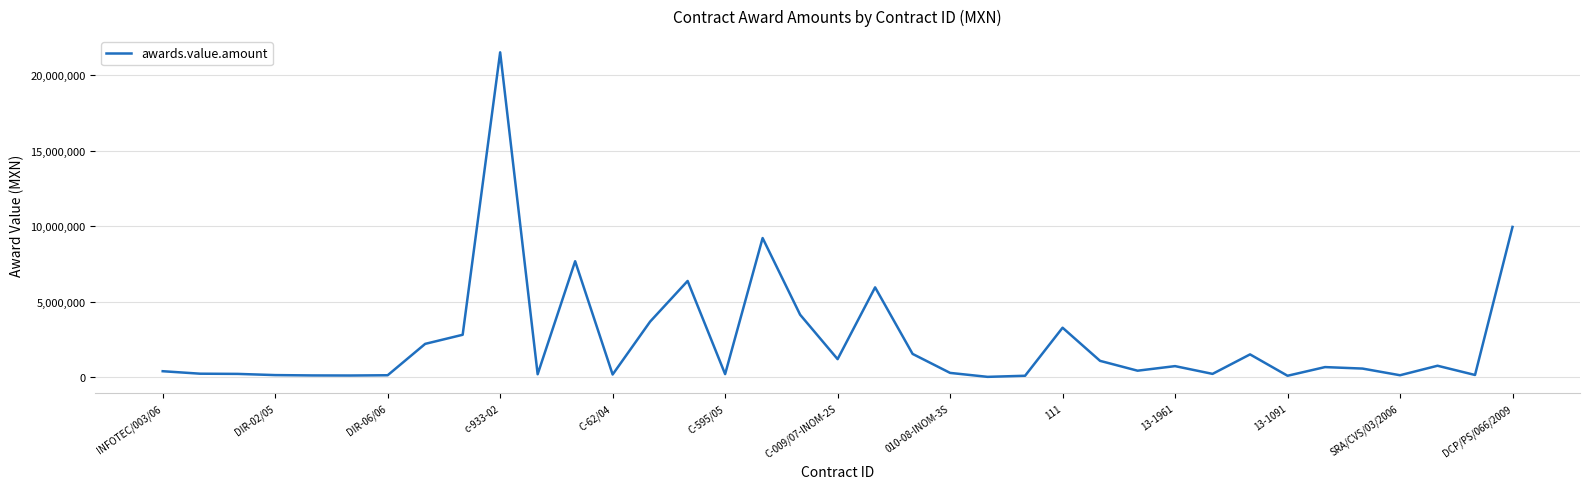

Does the chart have visible grid lines?

Yes